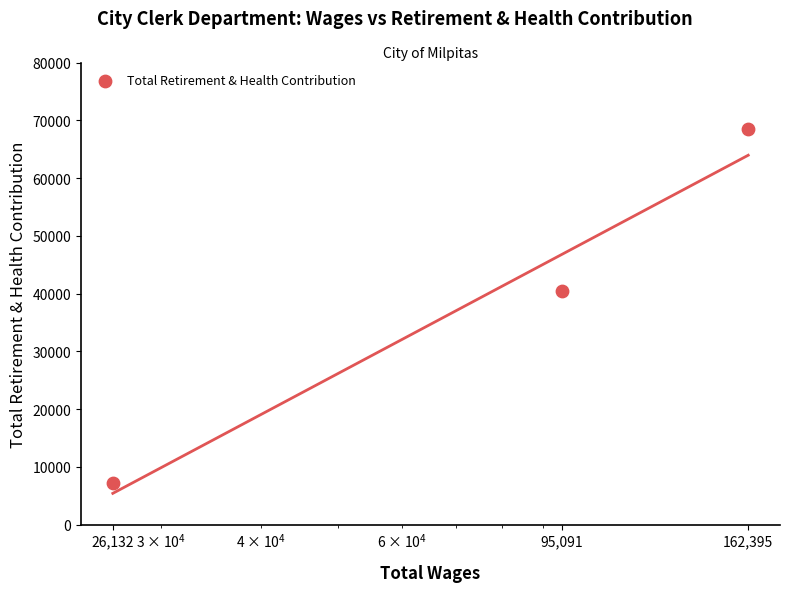

What is the ratio of the value at 162,395 to the value at 26,132?

9.4